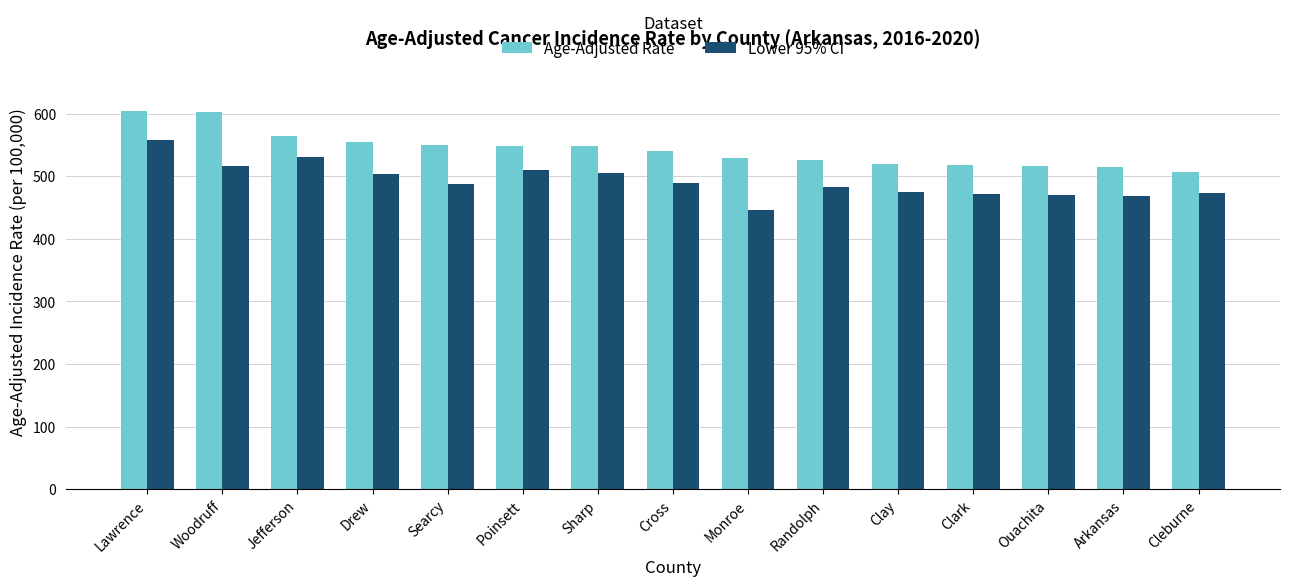

What is the difference between the second highest and minimum values in the Age-Adjusted Rate series?

95.5